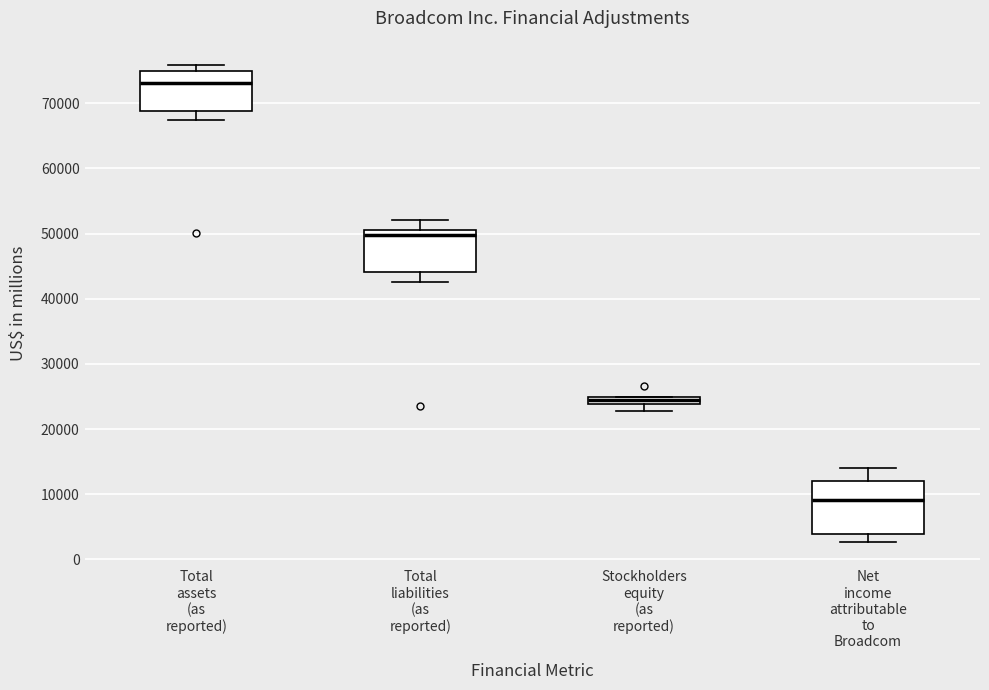

Which box is the tallest, from its lower edge to its upper edge?

Net income attributable to Broadcom